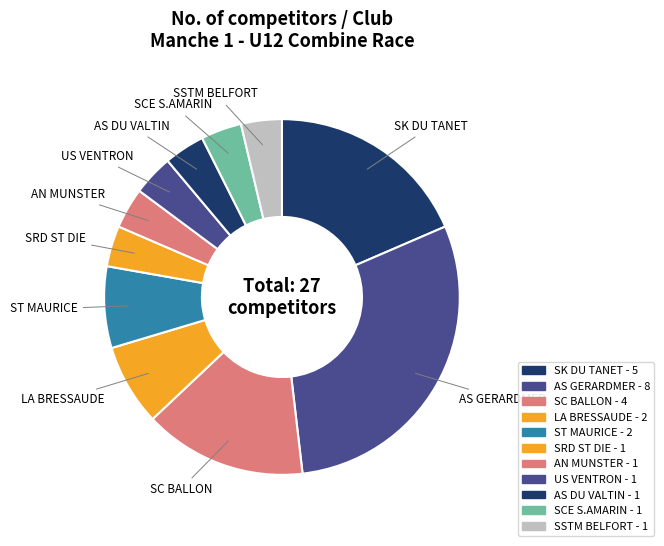

To the nearest percent, what is the difference between the SCE S.AMARIN and ST MAURICE slice percentages?

4%